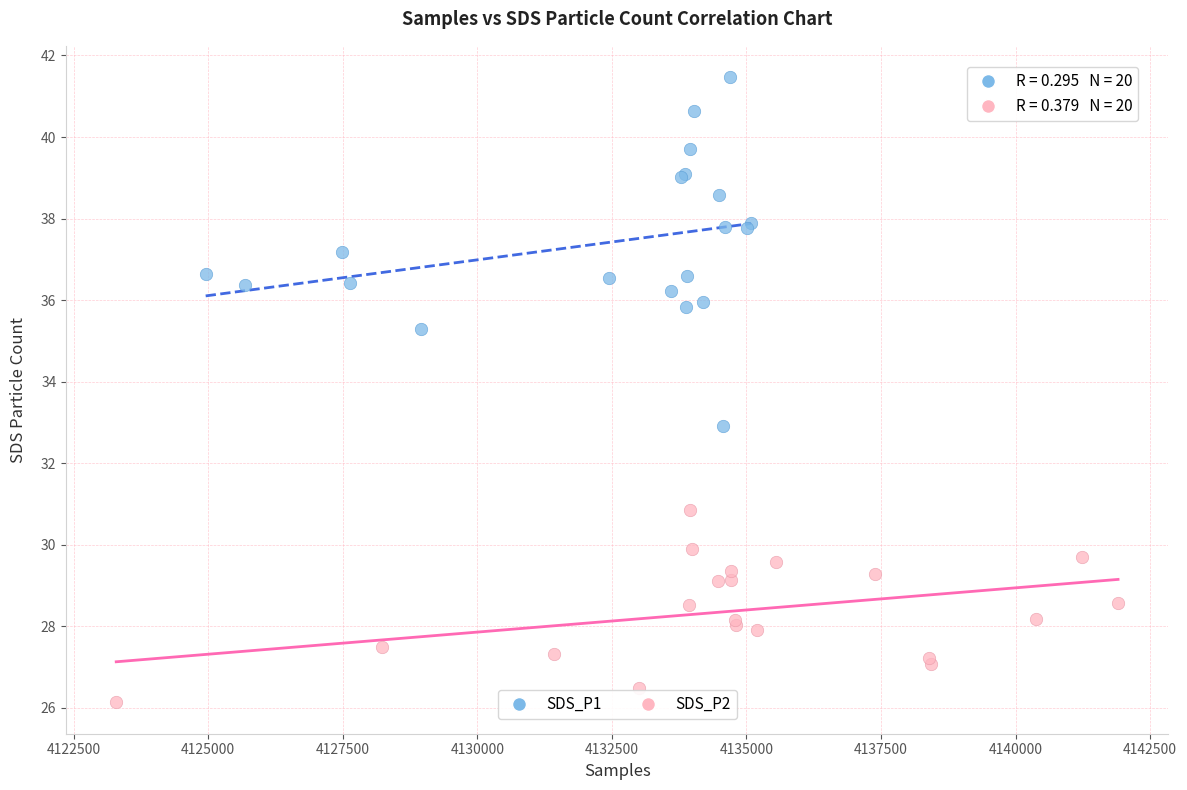

Which series reaches the maximum Y coordinate?

SDS_P1